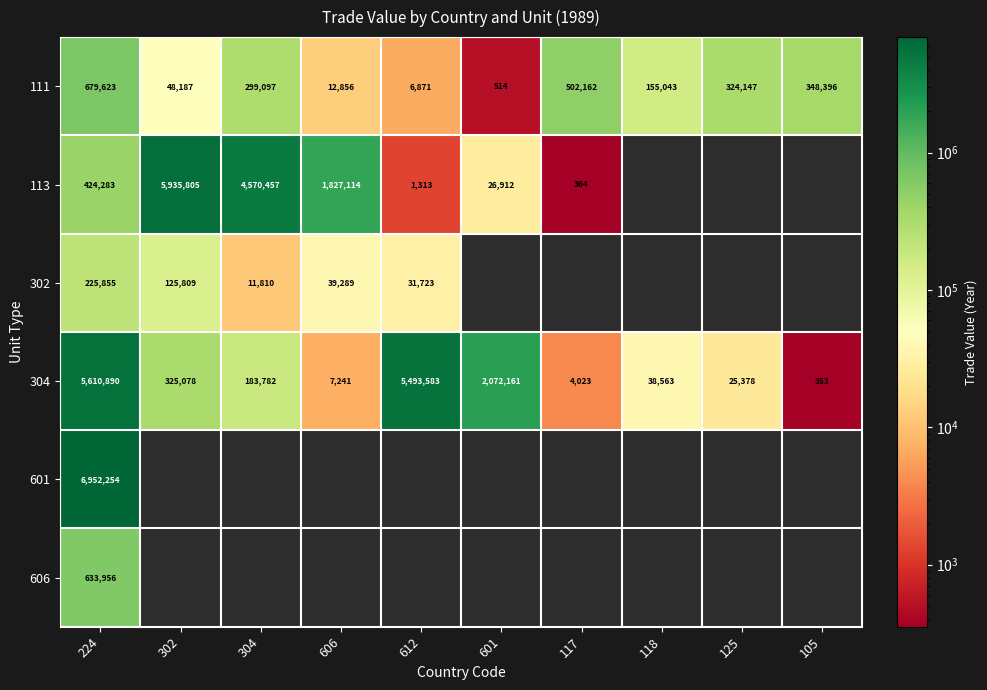

True or false: 304 has a value of 583.5 at 105.

False